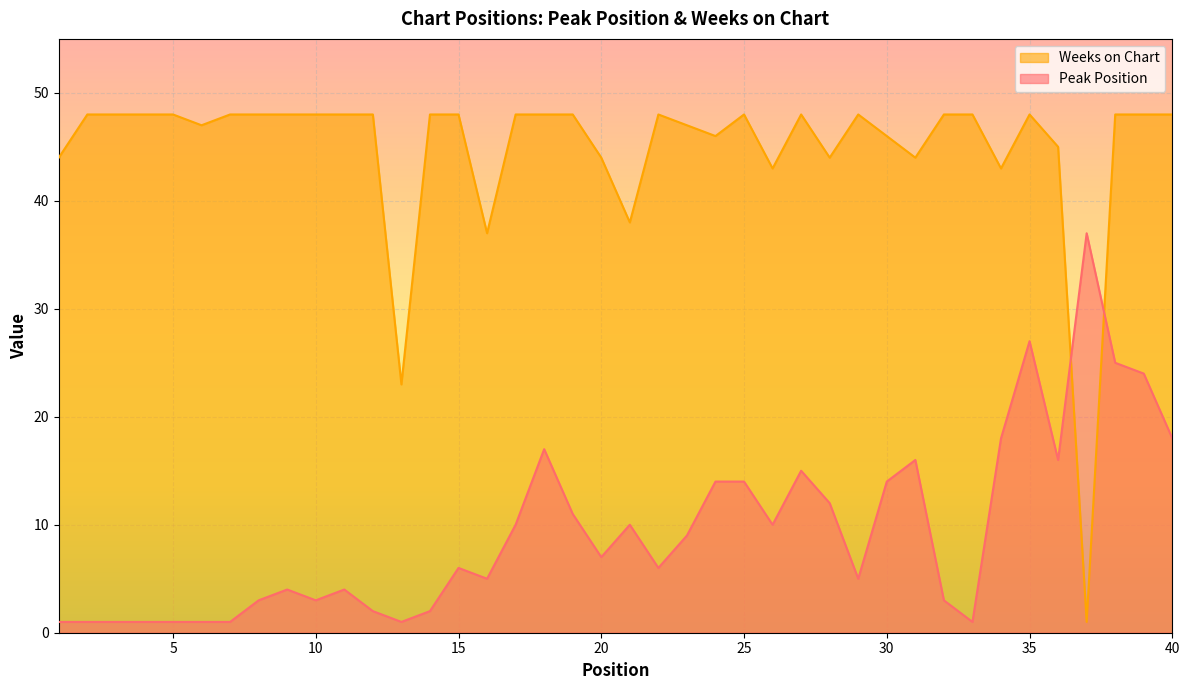

Count the number of categories in the chart.

40